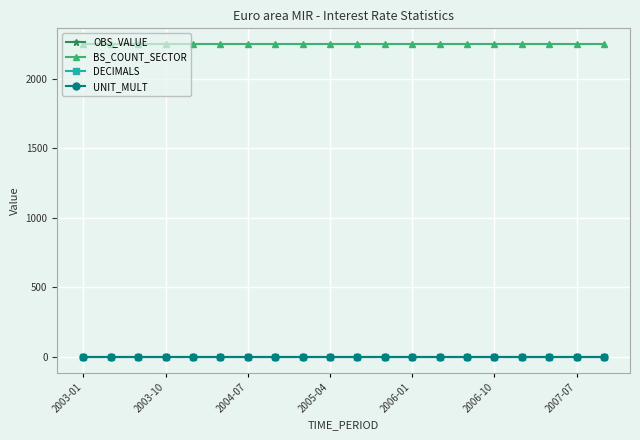

True or false: DECIMALS has more than 2 points higher than both neighbors.

False